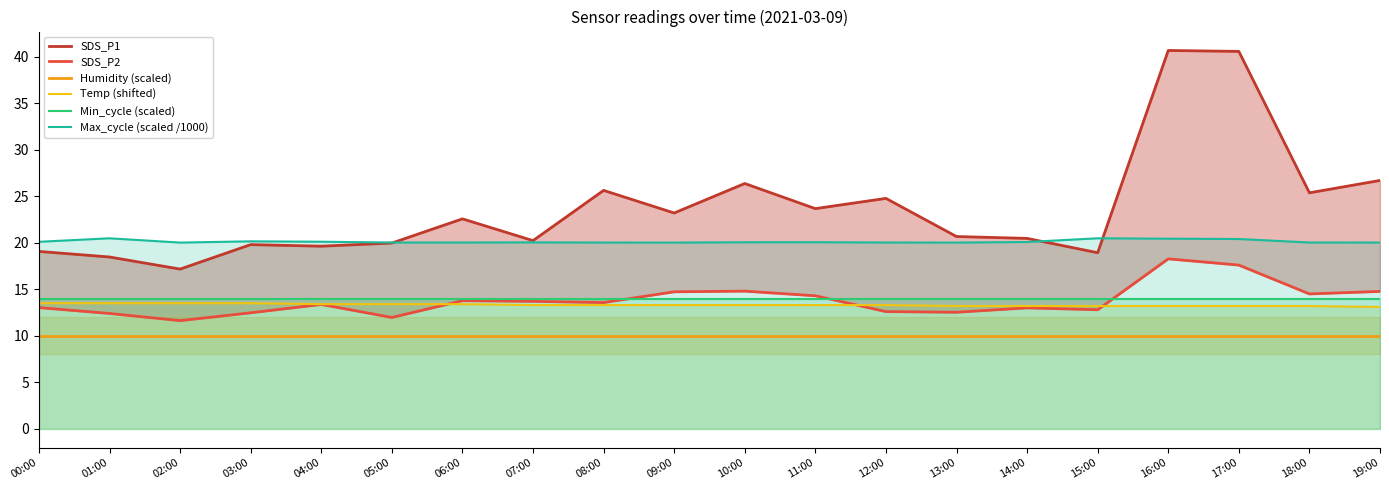

What is the label of the 19th point from the left?

18:00